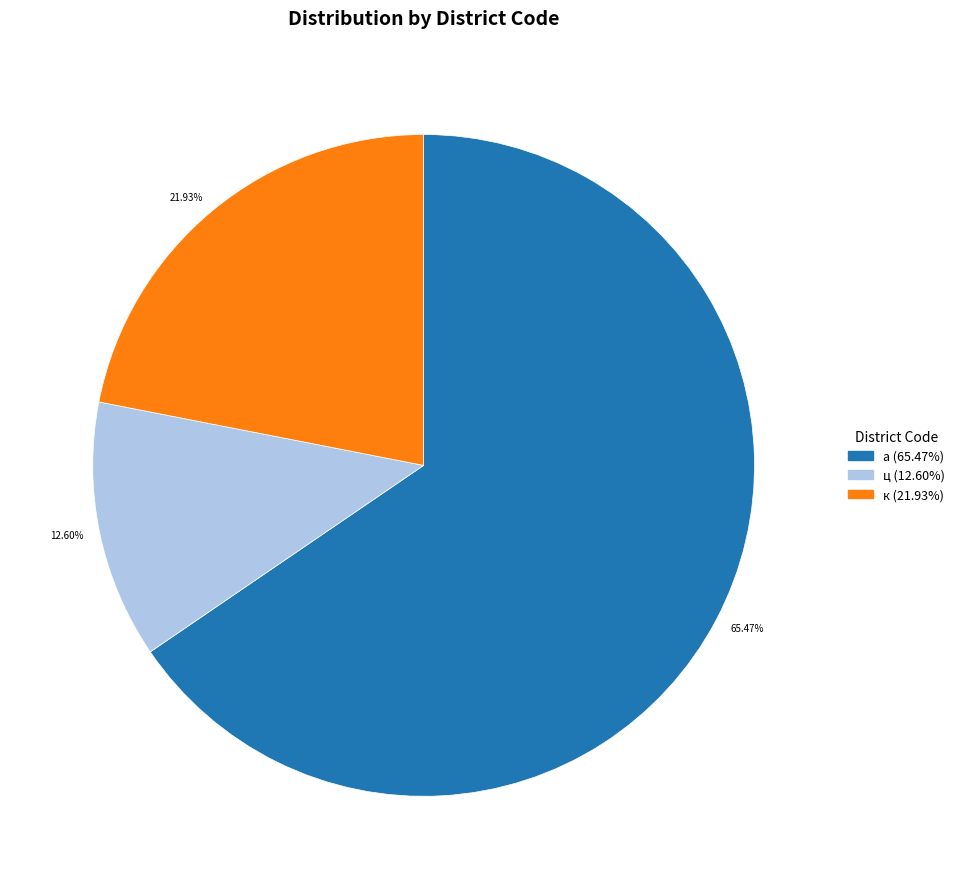

Do 21.93% and 12.60% together represent more than half of the pie?

No